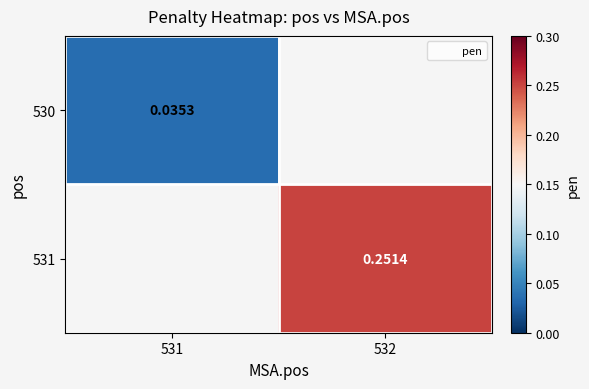

How many data points does each series have?

2